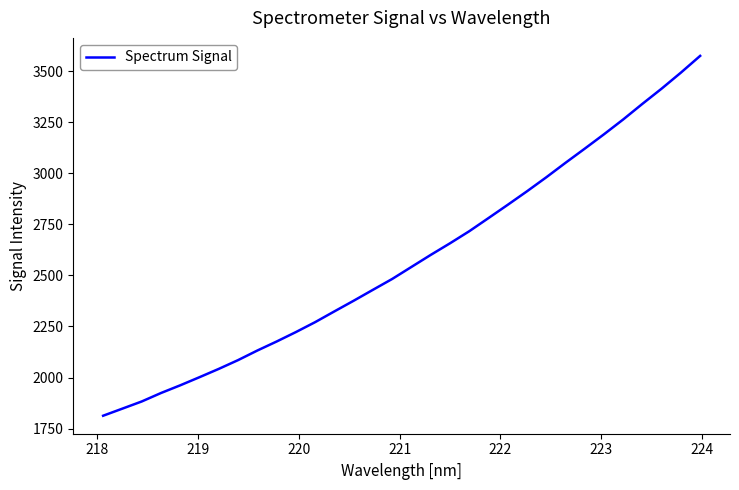

What is the maximum value shown in the chart?

3575.0